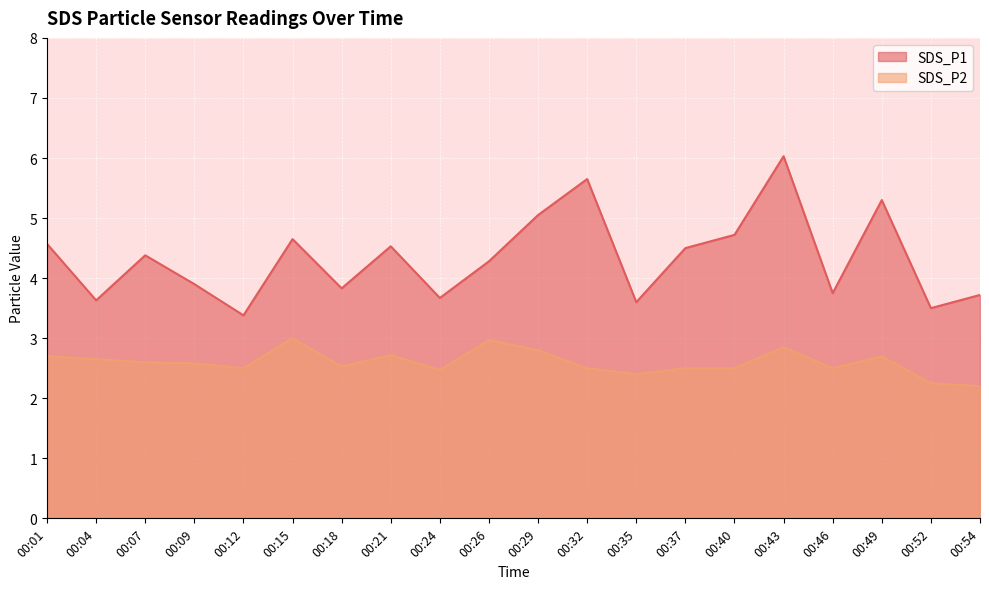

What is the value of the SDS_P1 point at the 1st from the left?

4.6